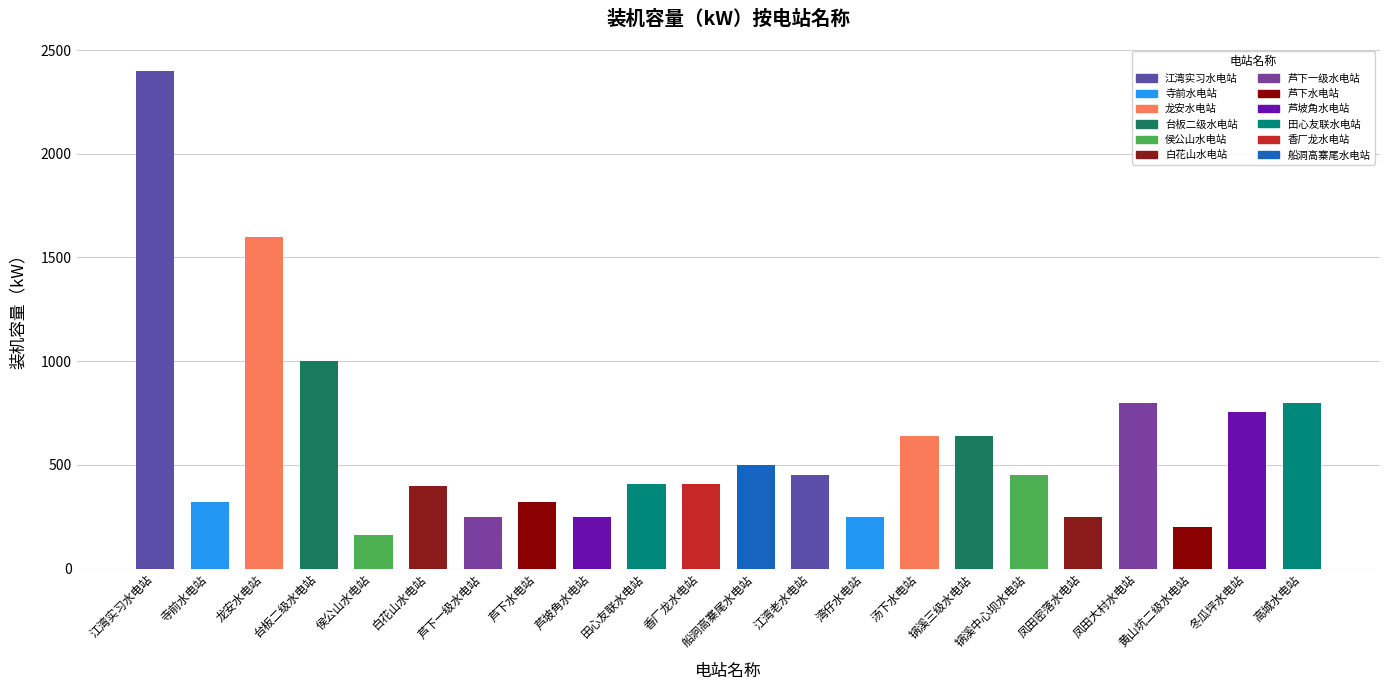

How many bars are there in total?

22